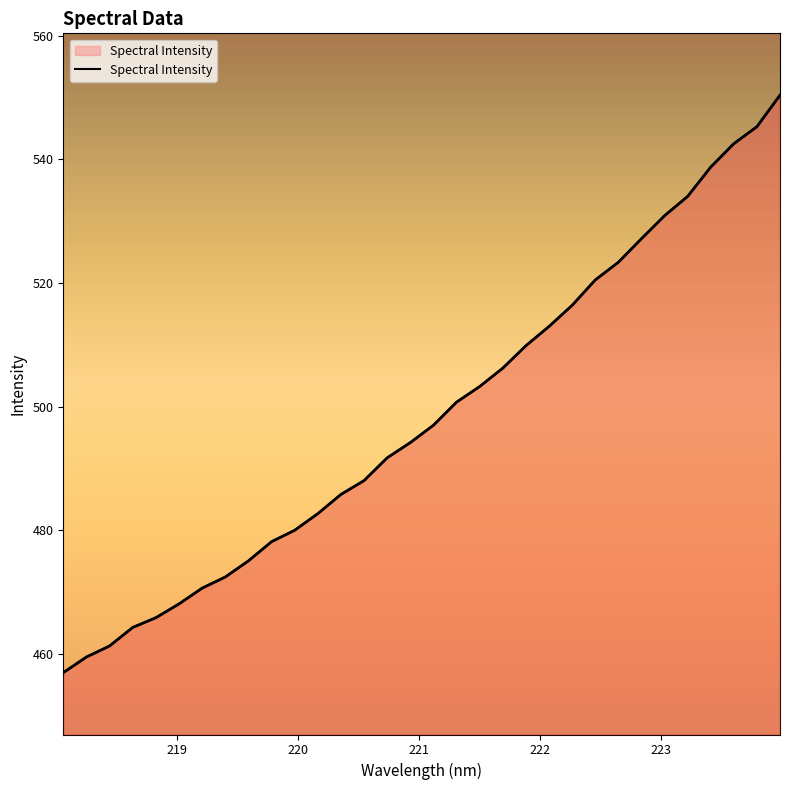

Does the chart display data point markers on the line(s)?

No